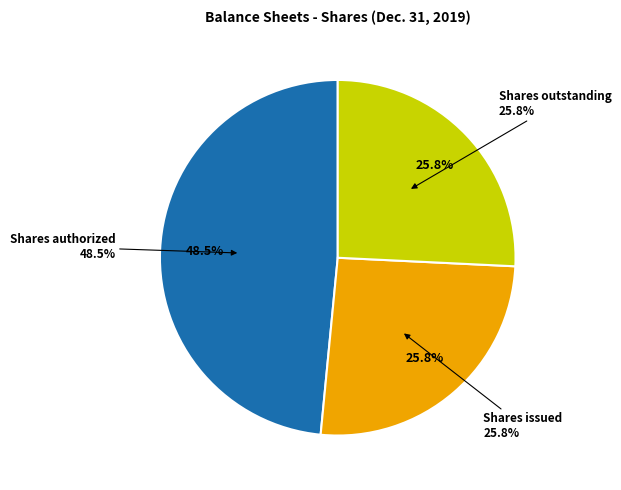

The Shares issued slice represents 26% of the pie. True or false?

True